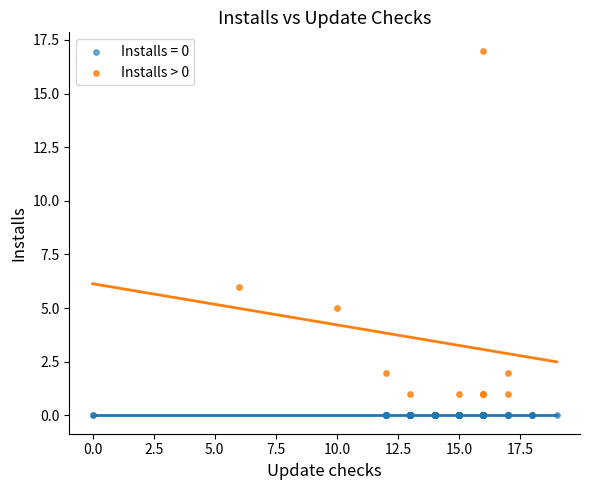

Which series reaches the maximum Y coordinate?

Installs > 0